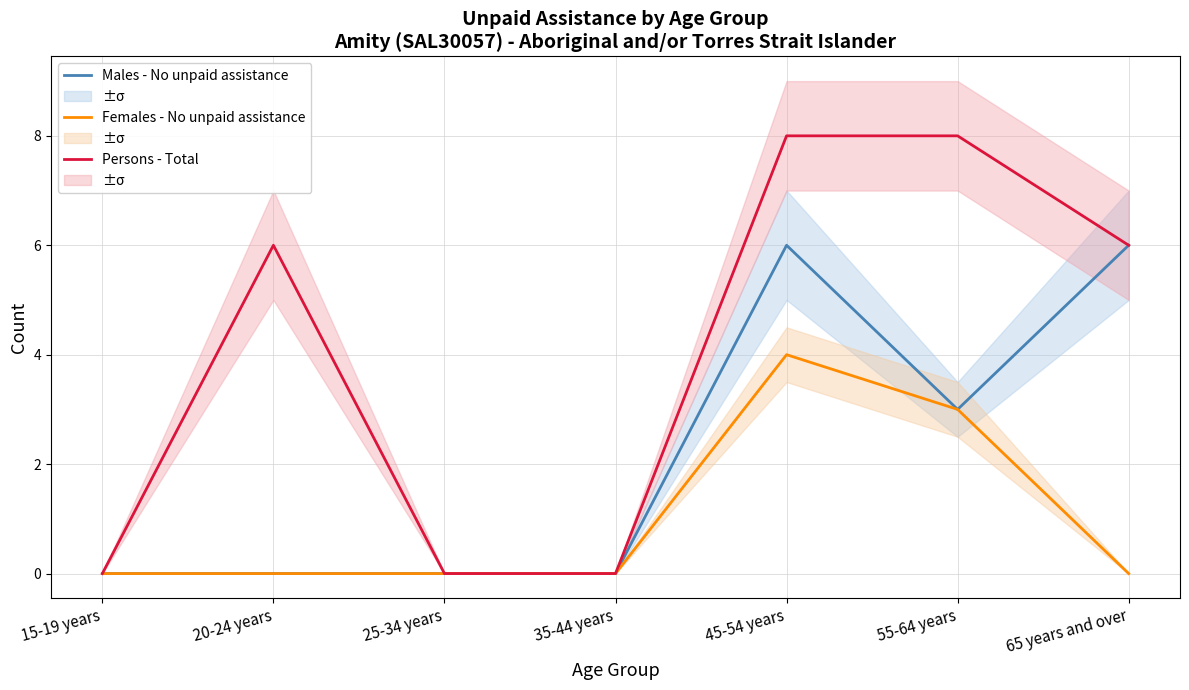

At how many categories does at least one series exceed 5?

4